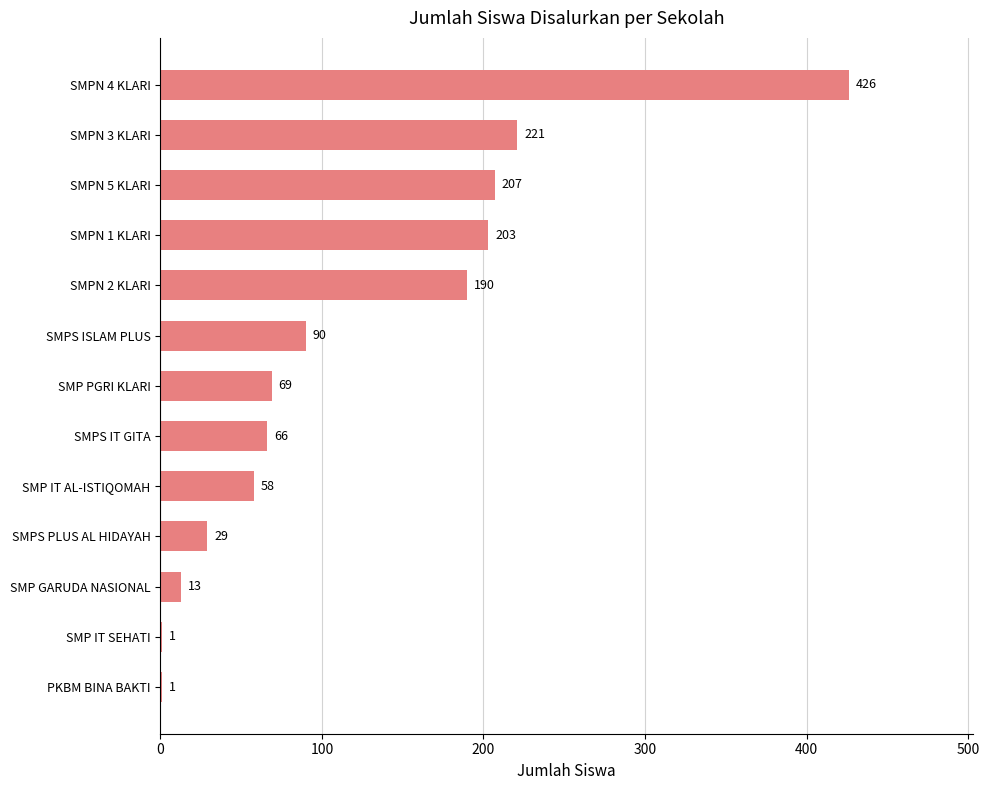

Read the value at SMP GARUDA NASIONAL, to the nearest 10.

10